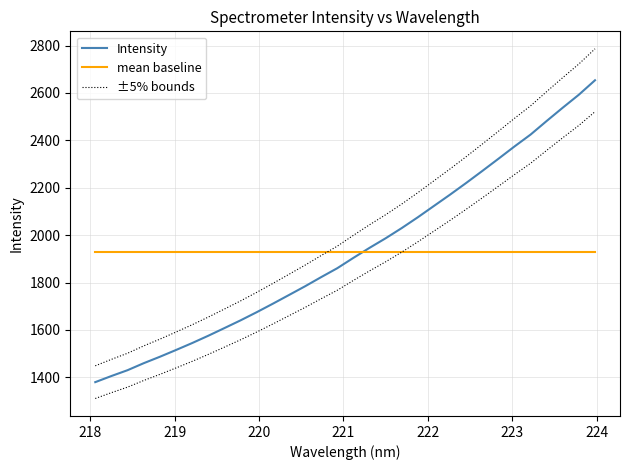

Reading left to right, extract all data points from this chart.

Intensity: 1379.6	1405.5	1430.1	1459.5	1486.6	1515.2	1544.5	1575.3	1607.6	1640.2	1674.6	1710.4	1747.1	1784.0	1822.8	1860.4	1904.0	1946.3	1986.7	2029.8	2075.5	2123.3	2171.0	2220.2	2270.8	2322.2	2374.3	2424.5	2481.9	2538.1	2592.9	2653.7
mean baseline: 1930.0	1930.0	1930.0	1930.0	1930.0	1930.0	1930.0	1930.0	1930.0	1930.0	1930.0	1930.0	1930.0	1930.0	1930.0	1930.0	1930.0	1930.0	1930.0	1930.0	1930.0	1930.0	1930.0	1930.0	1930.0	1930.0	1930.0	1930.0	1930.0	1930.0	1930.0	1930.0
±5% bounds: 1448.6	1475.7	1501.6	1532.5	1561.0	1591.0	1621.7	1654.1	1688.0	1722.3	1758.4	1795.9	1834.5	1873.2	1913.9	1953.4	1999.2	2043.6	2086.0	2131.3	2179.3	2229.4	2279.5	2331.2	2384.3	2438.3	2493.0	2545.7	2606.0	2665.0	2722.5	2786.4